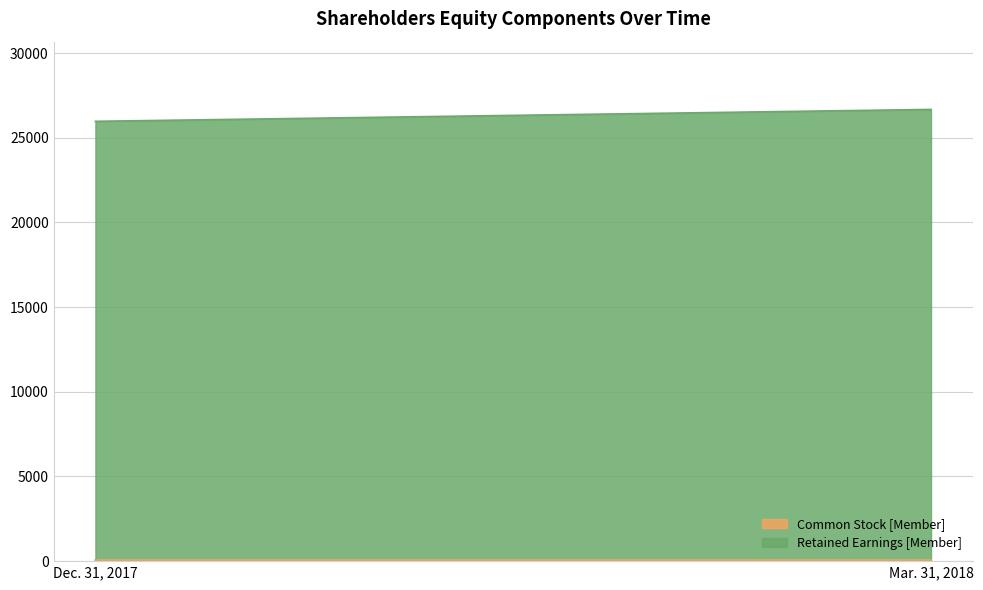

Which has a higher value, Dec. 31, 2017 or Mar. 31, 2018?

Dec. 31, 2017